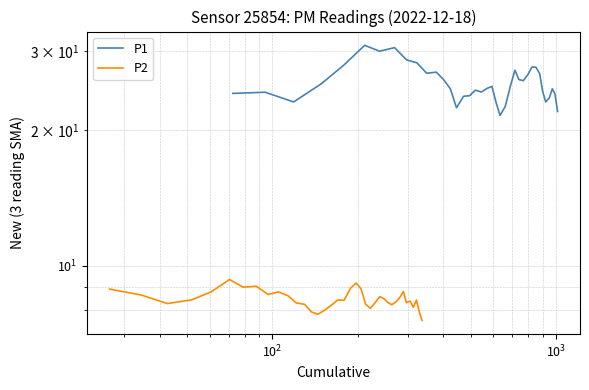

True or false: P1 and P2 intersect in this chart.

False